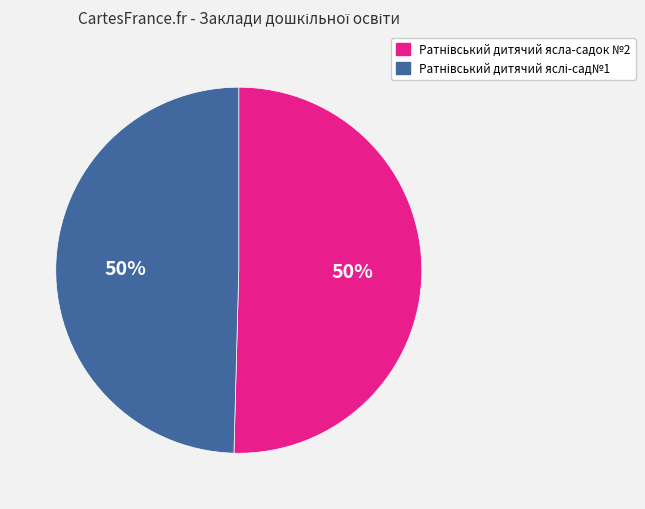

How many segments does this pie chart have?

2